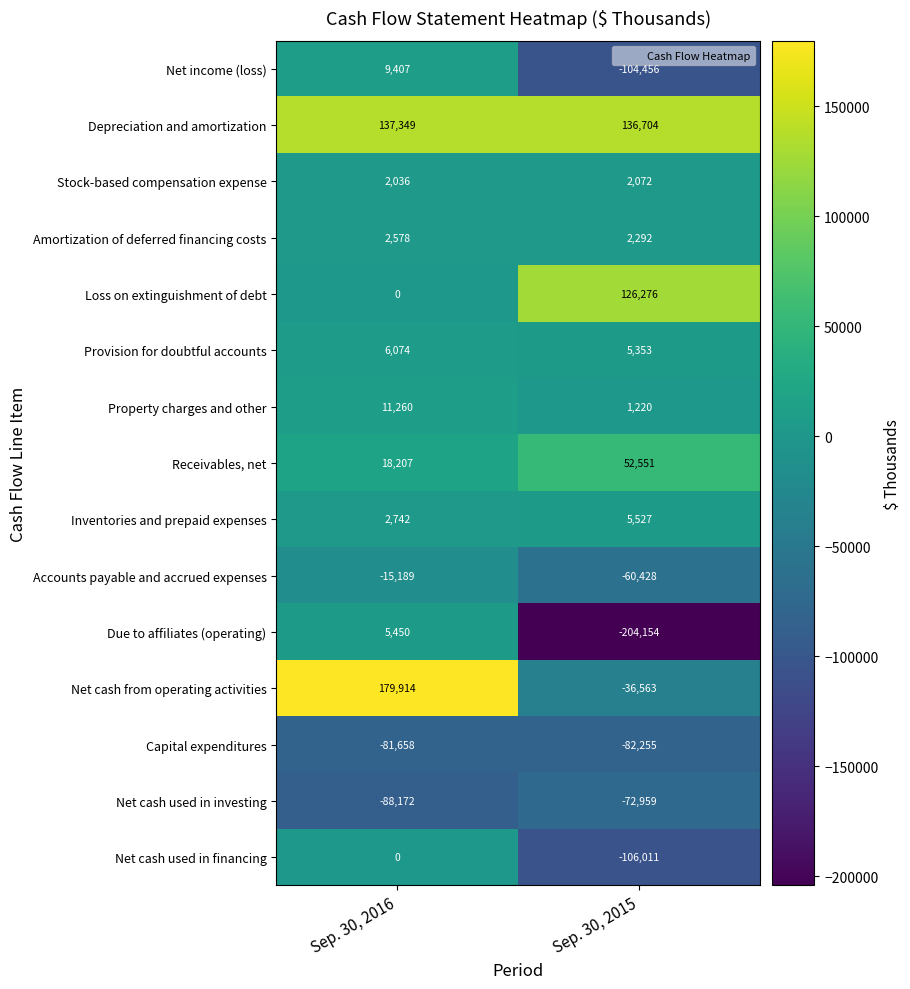

Rank the categories by Loss on extinguishment of debt value from highest to lowest.

Sep. 30, 2015, Sep. 30, 2016